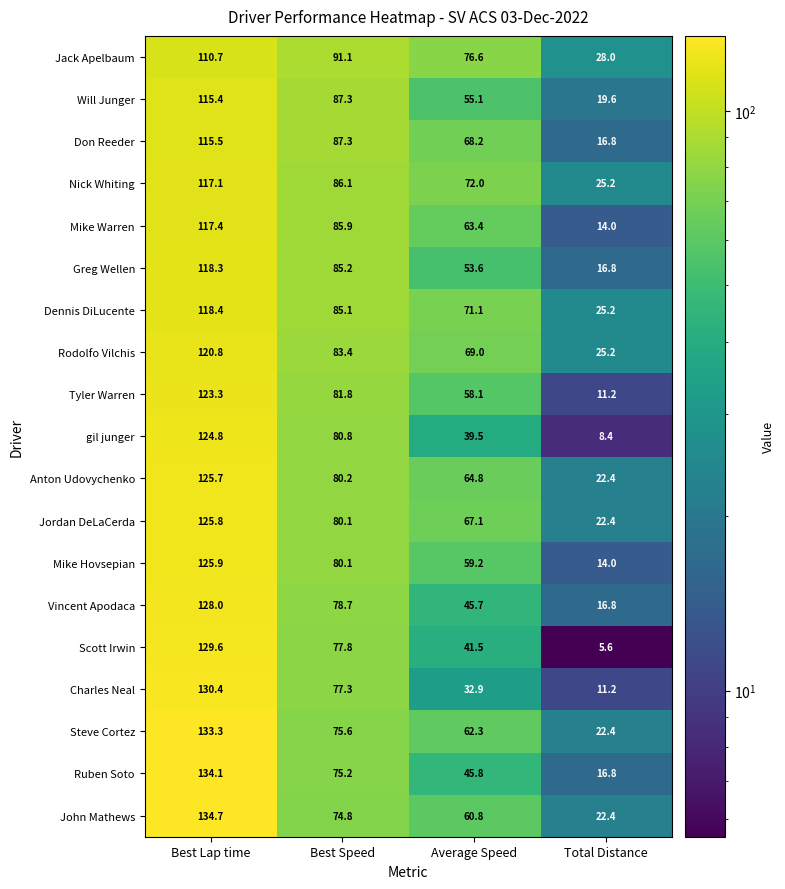

At how many categories does at least one series exceed 94?

1